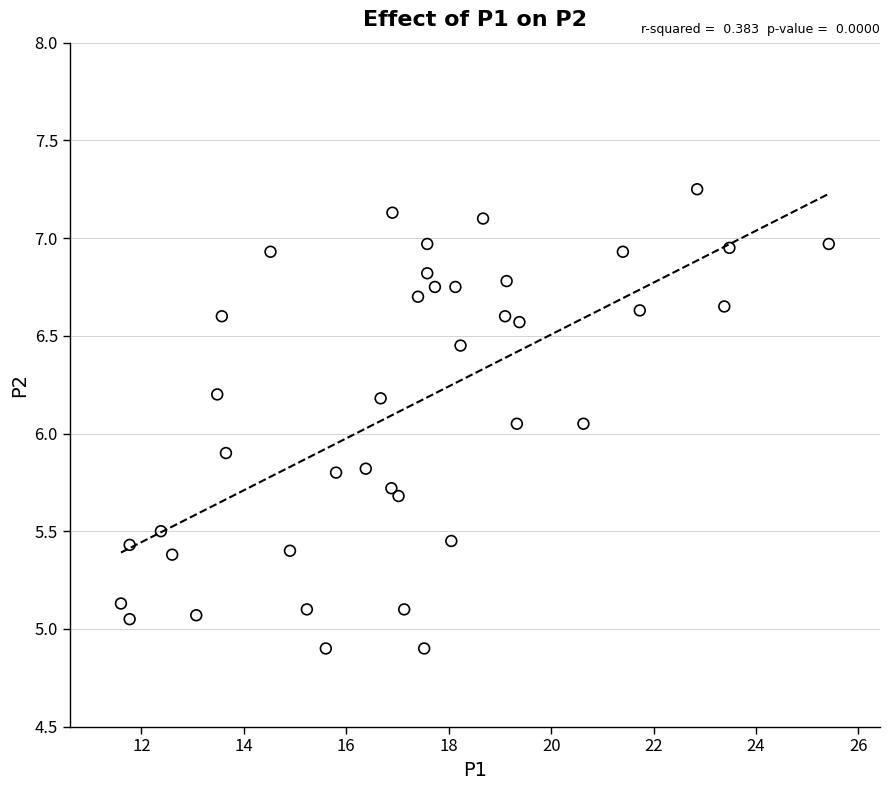

What is the range of X values (max minus min)?

13.8